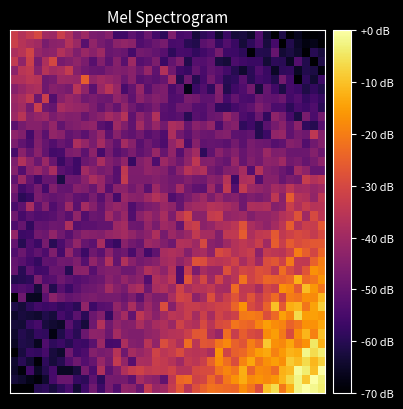

At which category is the sum across all series the highest?

39